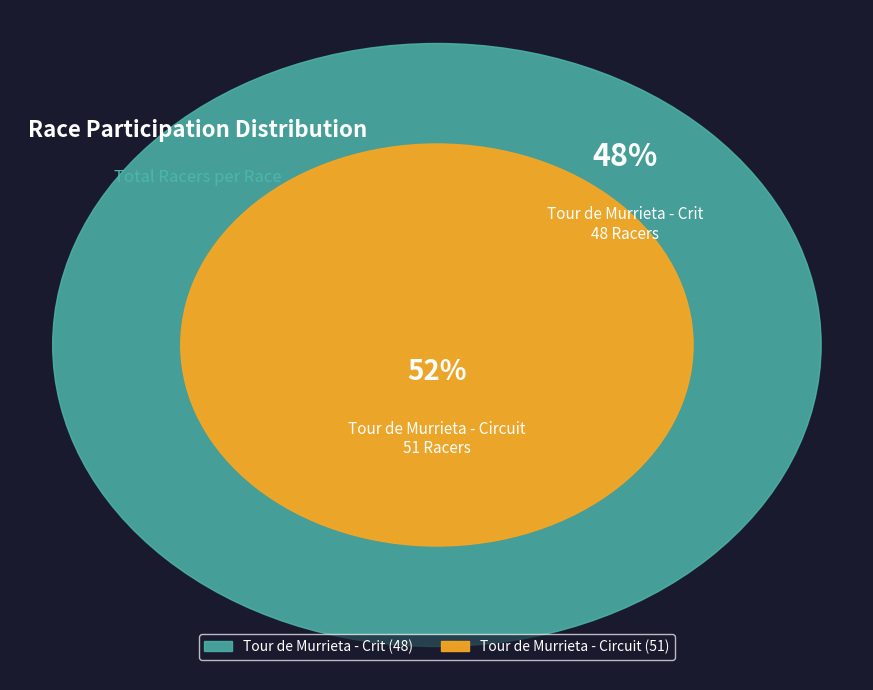

Is it true that Tour de Murrieta - Crit is 58% of the pie?

False